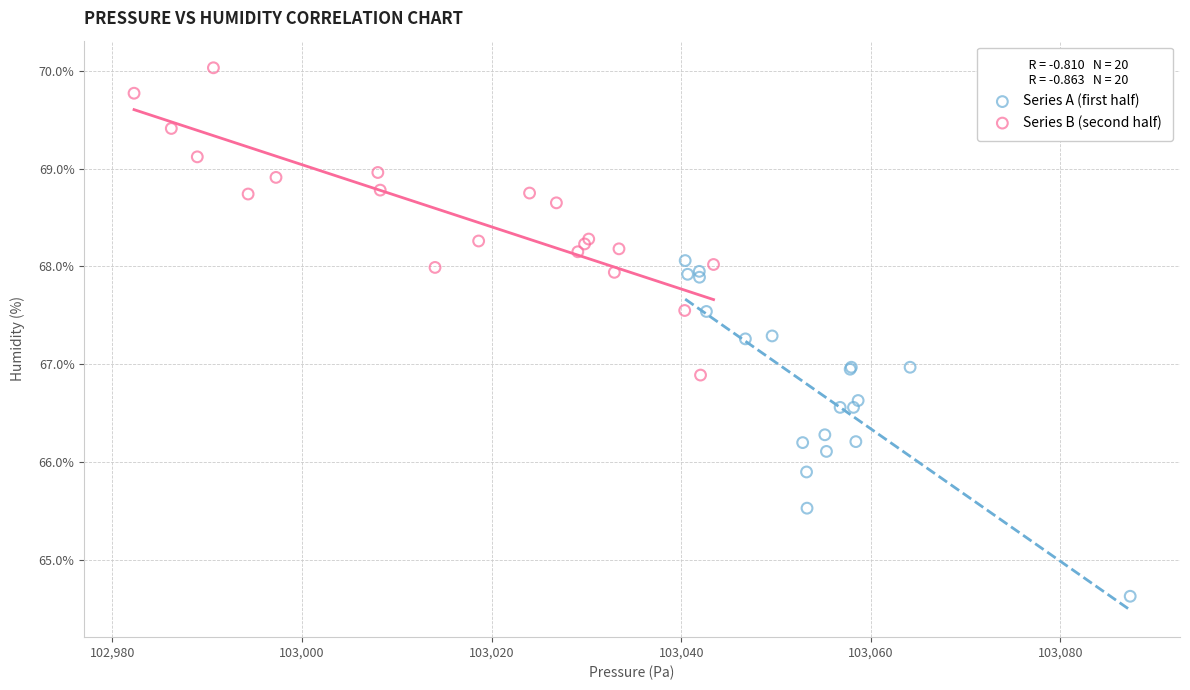

Which series reaches the maximum Y coordinate?

Series B (second half)